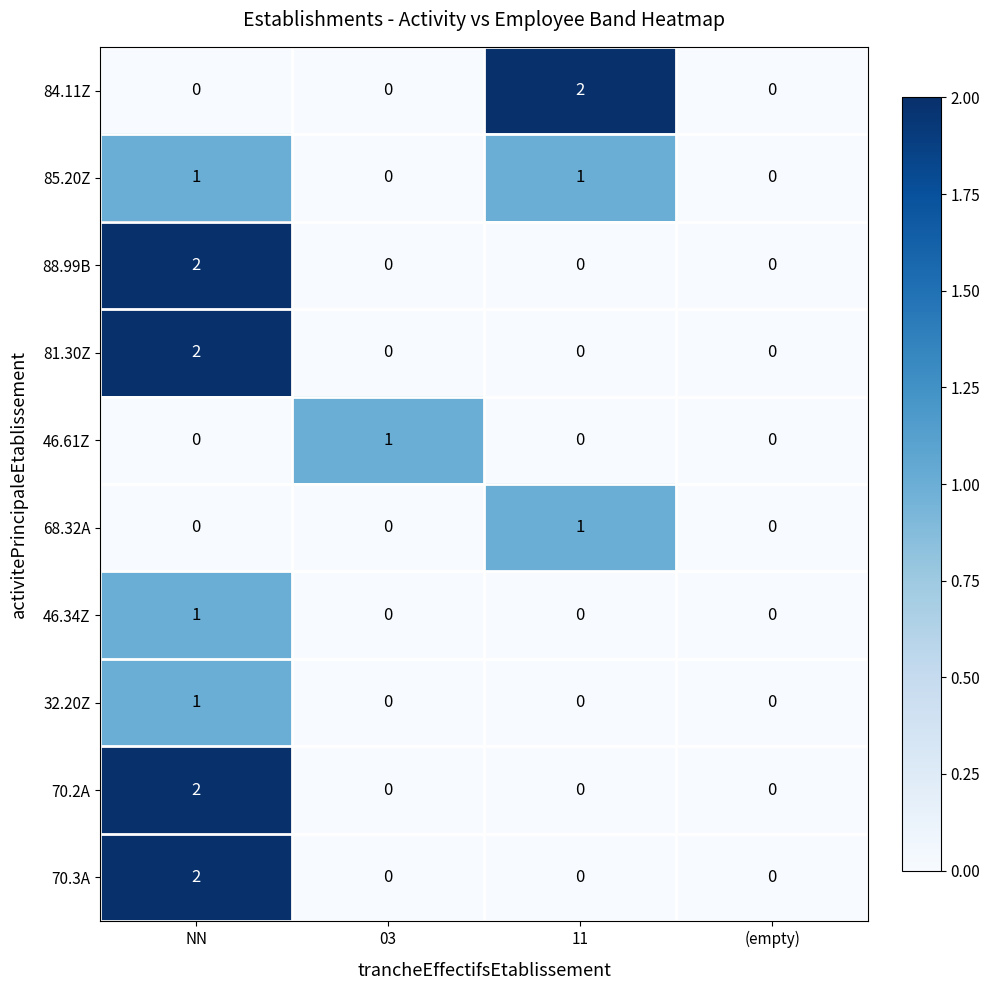

Is the value of 88.99B at NN greater than the value of 68.32A at 11?

Yes